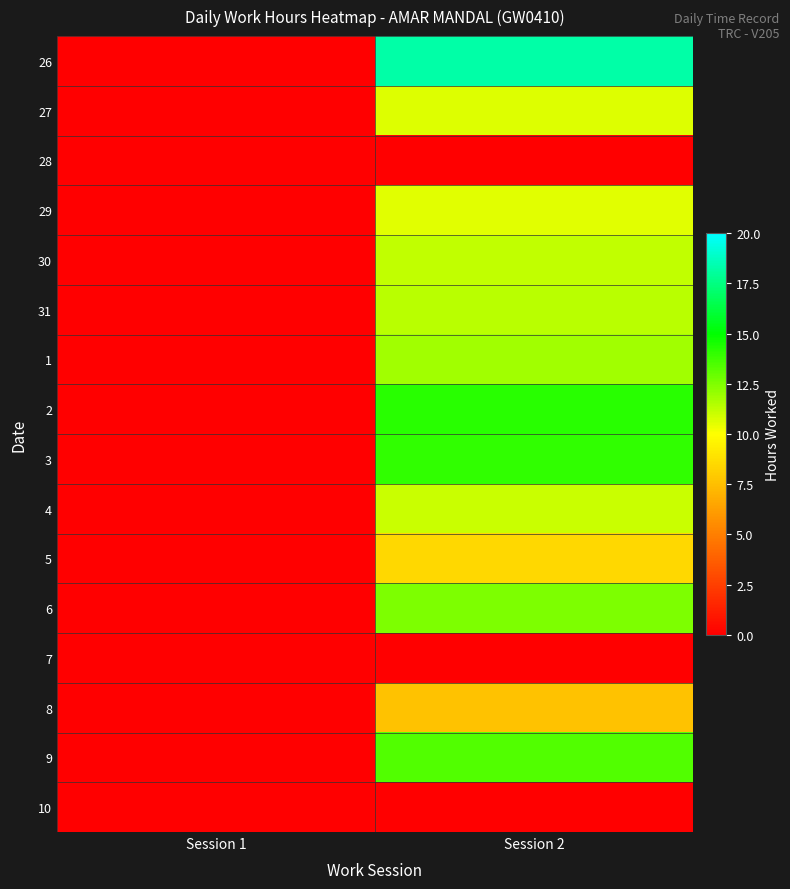

Between Session 2 and Session 1, which is larger?

Session 2